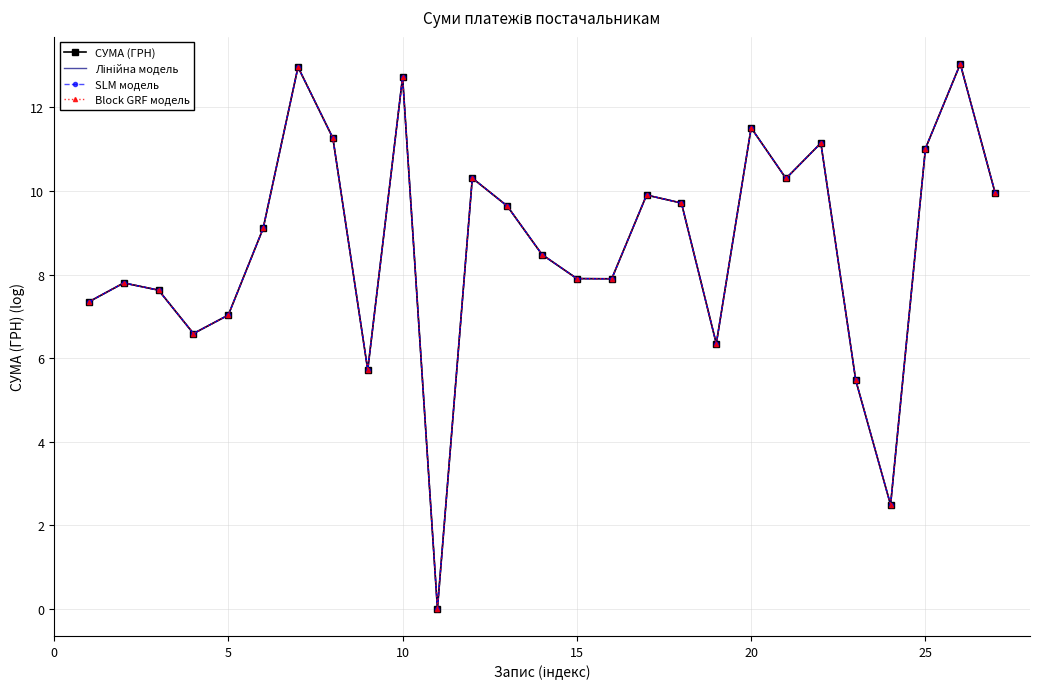

True or false: SLM модель and Block GRF модель cross at least once.

False